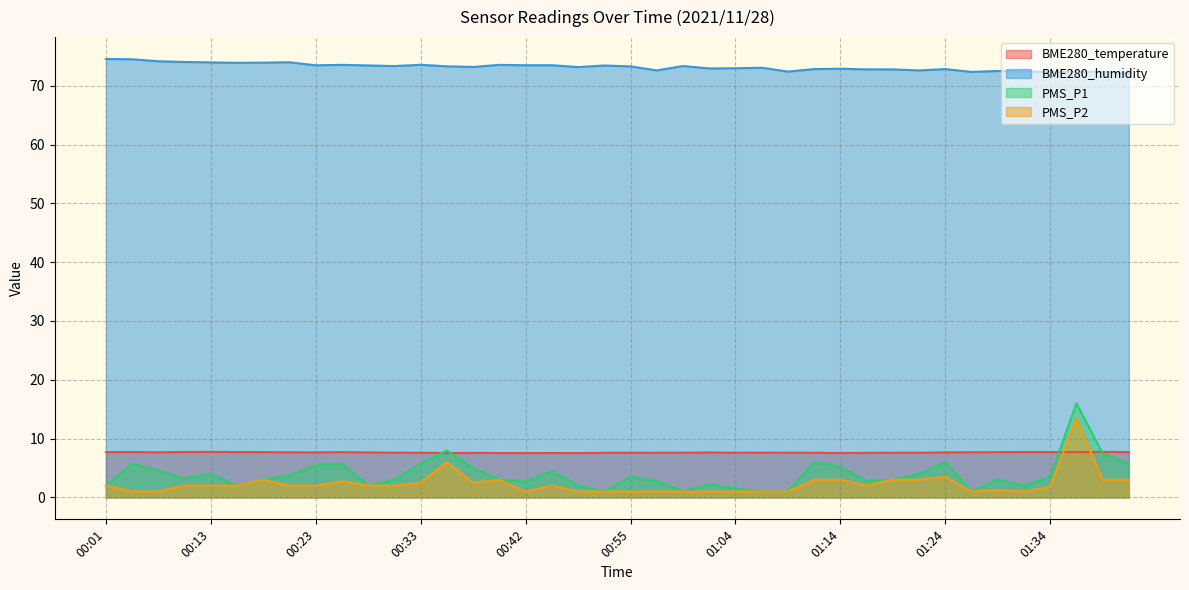

What is the value of the BME280_humidity point at the 13th from the left?

73.6